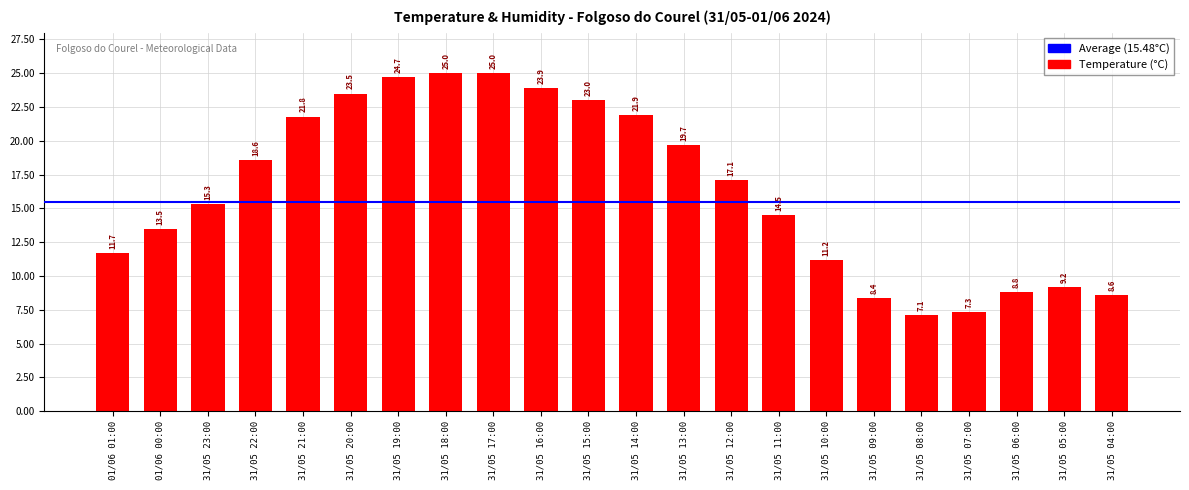

Reading left to right, what are all the values shown in this chart?

11.7	13.5	15.3	18.6	21.8	23.5	24.7	25.0	25.0	23.9	23.0	21.9	19.7	17.1	14.5	11.2	8.4	7.1	7.3	8.8	9.2	8.6